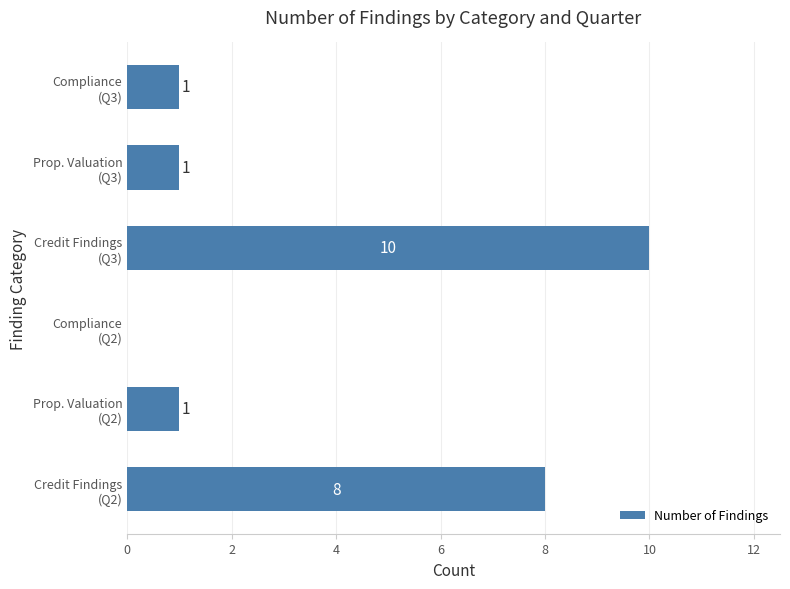

Which category has the highest value across all series?

Credit Findings
(Q3)